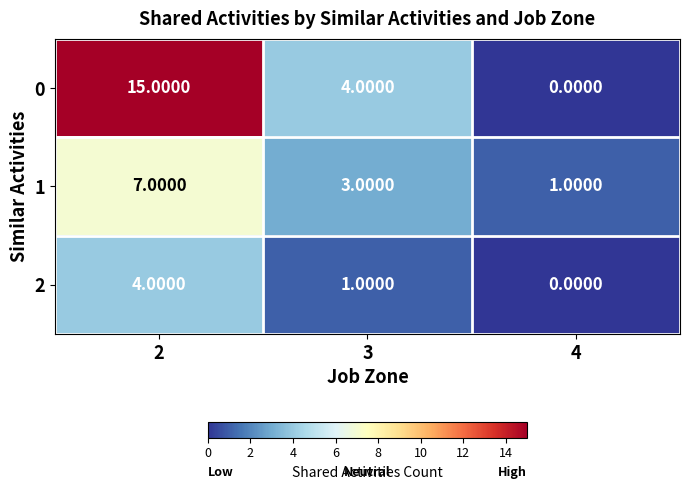

What is the difference between the maximum and minimum values in the 0 series?

15